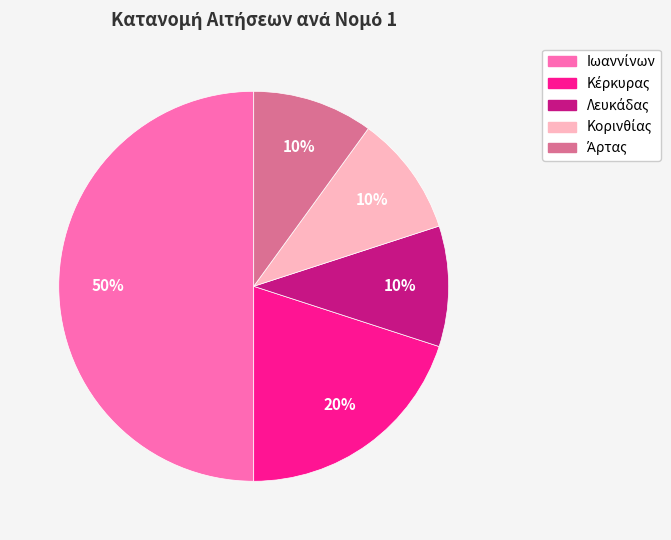

How many segments does this pie chart have?

5